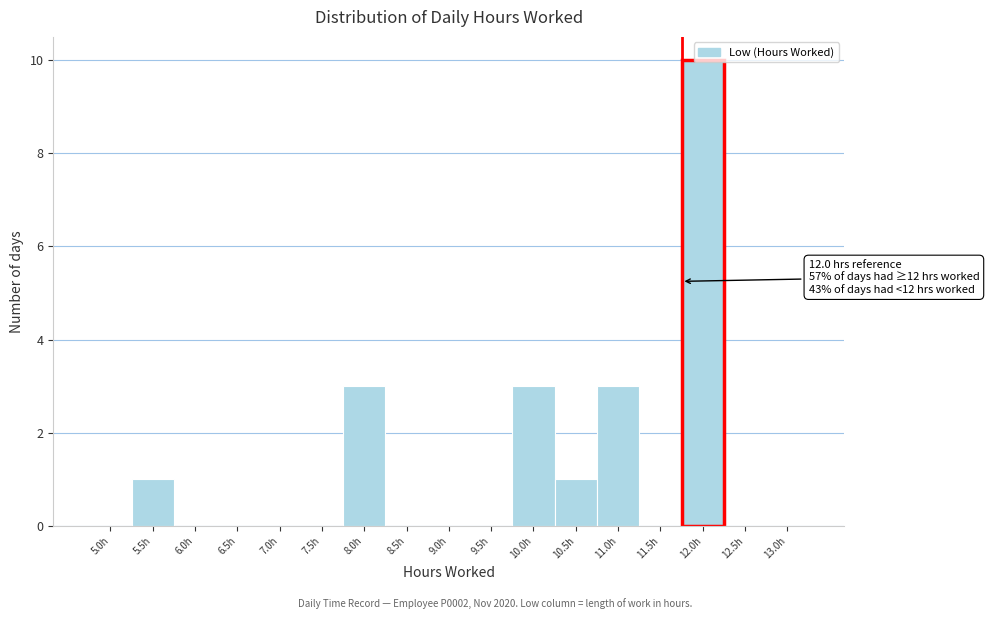

Which category has the highest value across all series?

12.0h